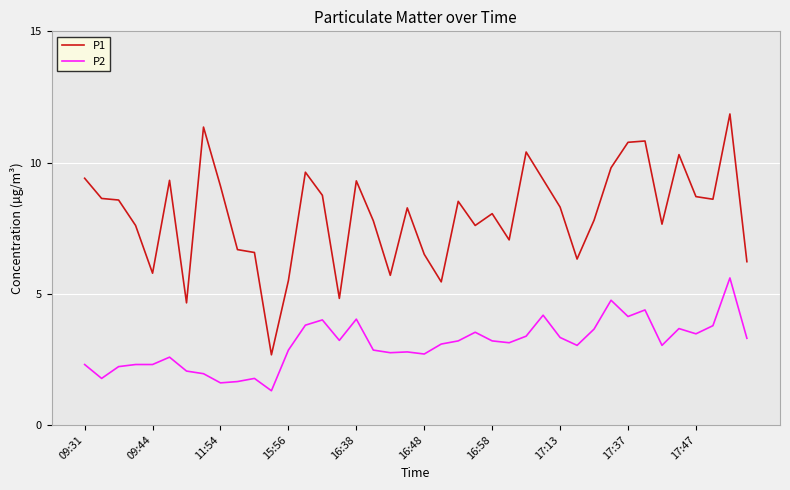

Rank the series by their average value, from highest to lowest.

P1, P2